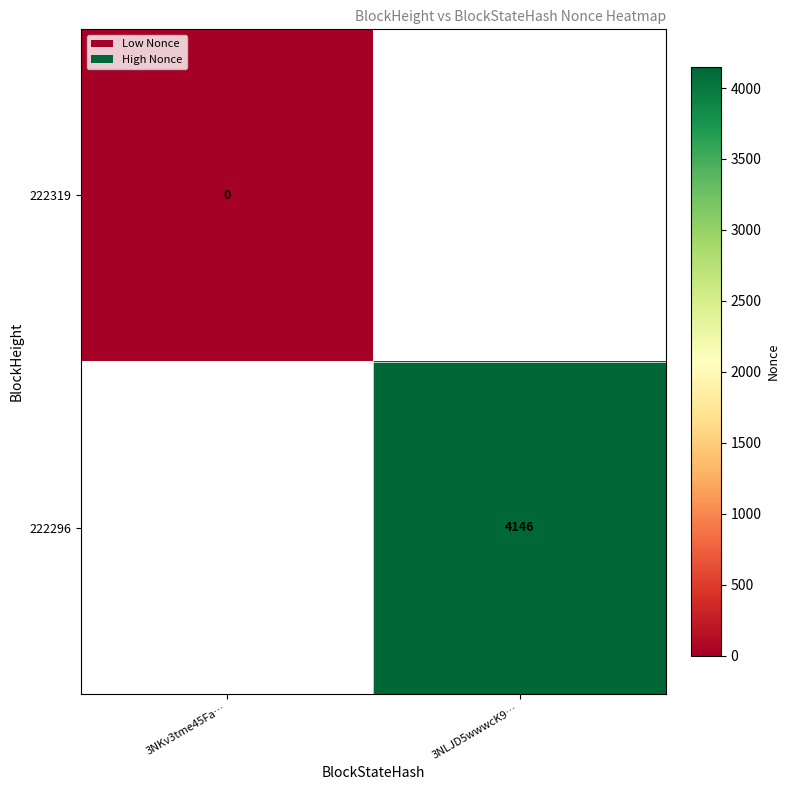

The 222296 series shows 1098 at 3NLJD5wwwcK9…. True or false?

False